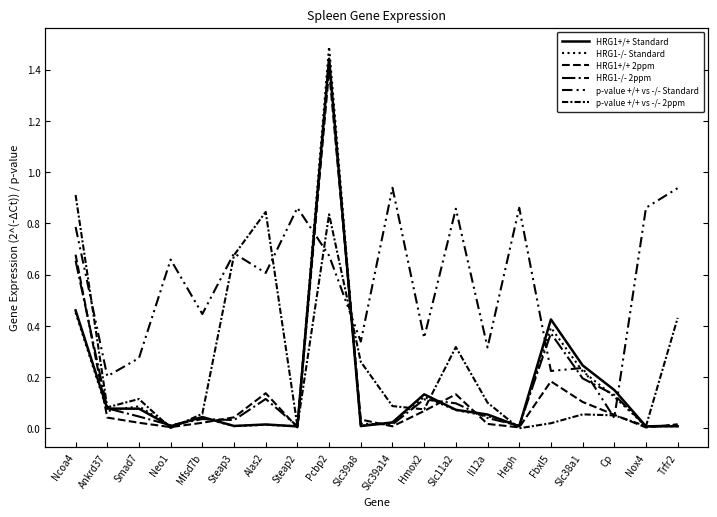

True or false: HRG1+/+ Standard has more than 1 points higher than both neighbors.

True